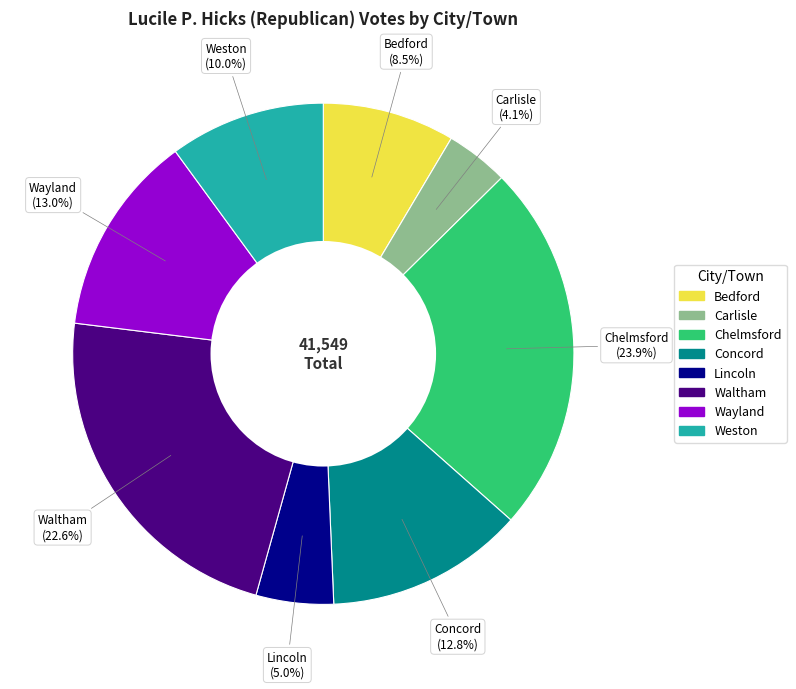

What percentage is the Chelmsford slice, to the nearest percent?

24%